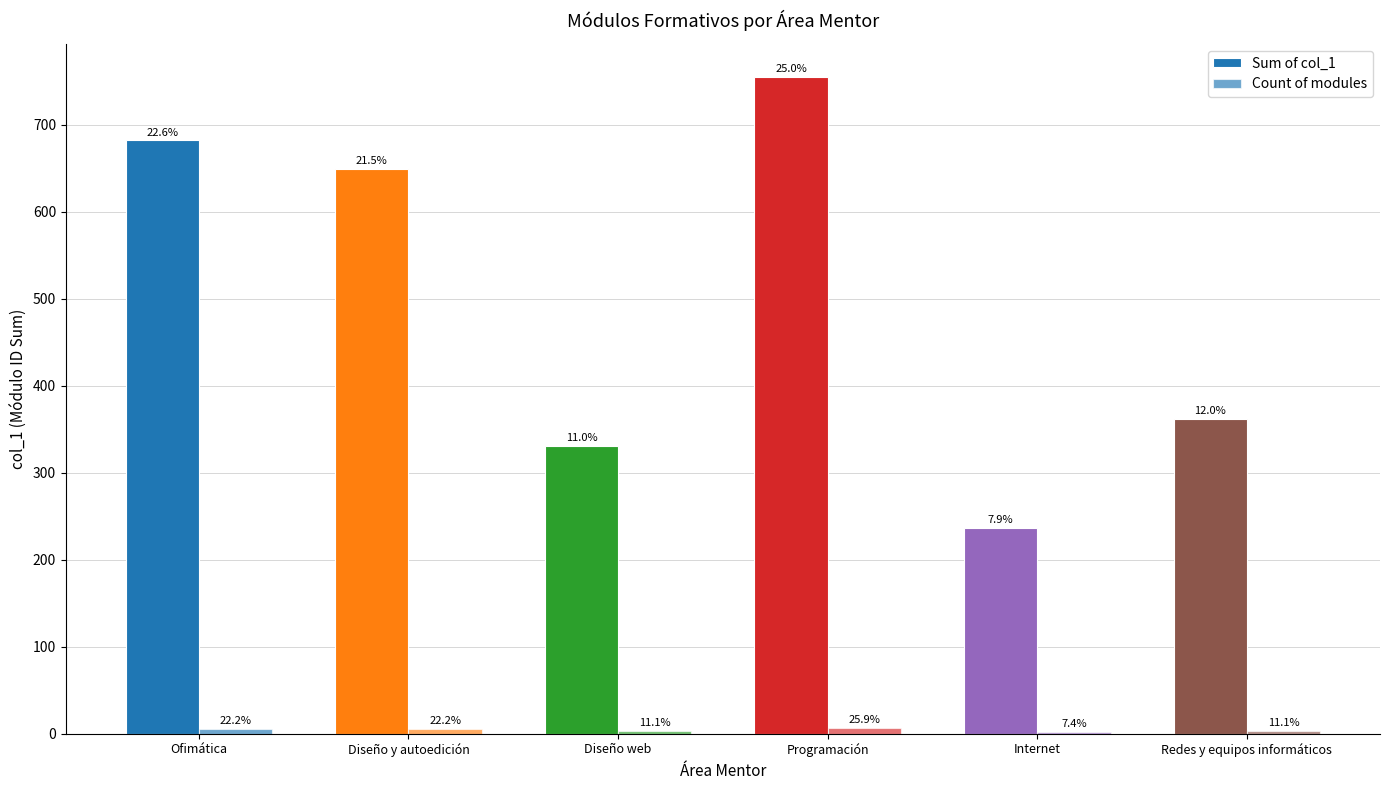

How many data points in Sum of col_1 are less than 649?

3